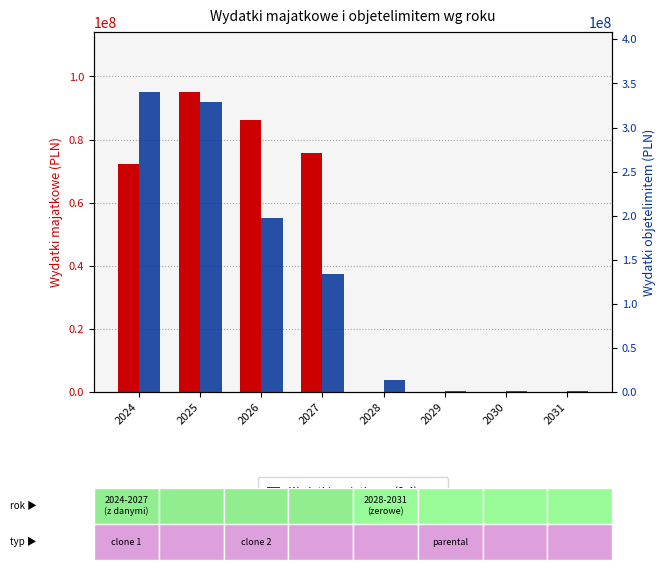

What is the total value across all series at 2030?

1438278.0